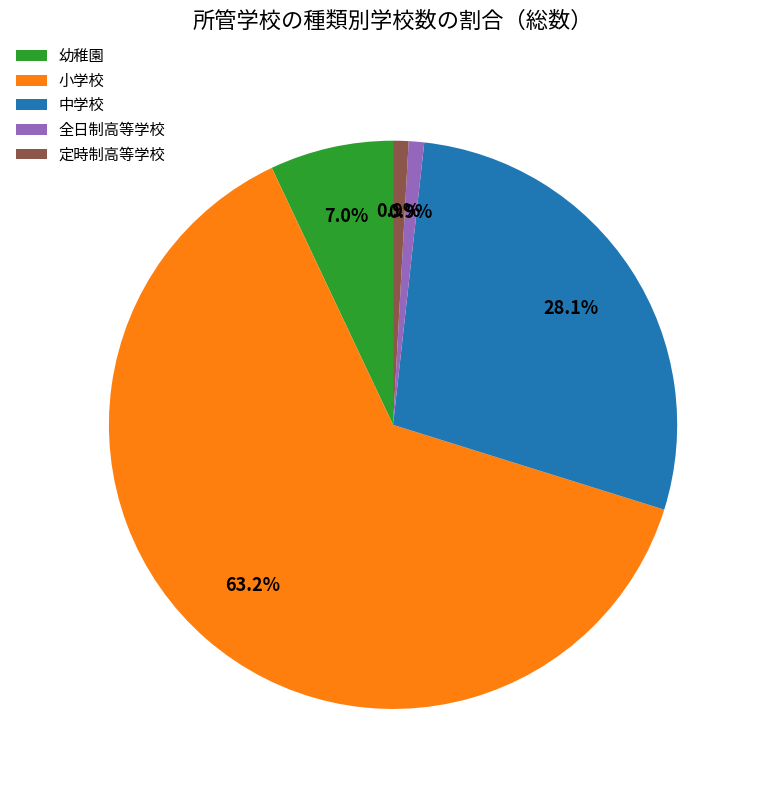

To the nearest percent, what percentage of the pie is 小学校?

63%